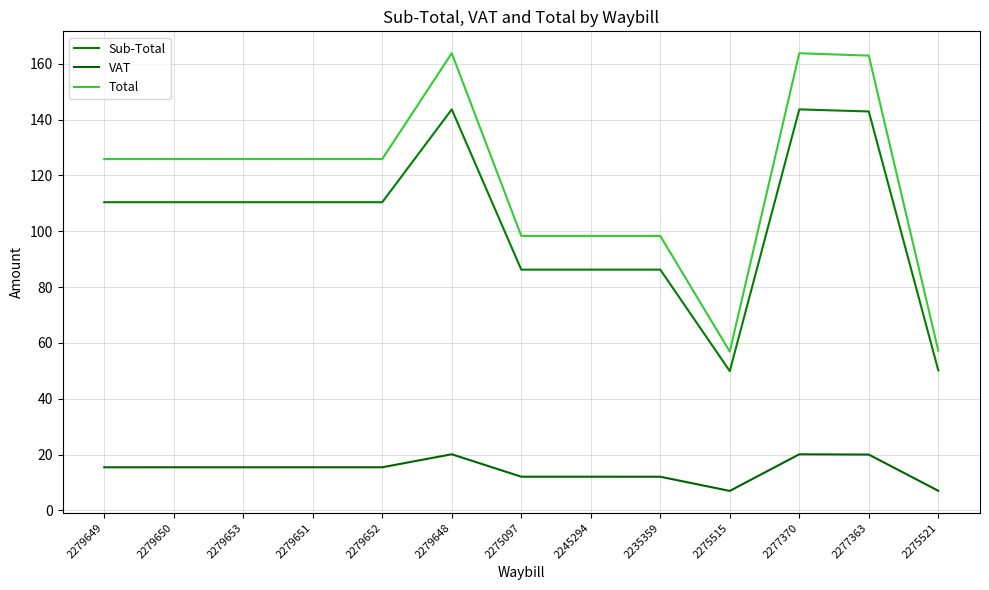

How many lines are shown in the chart?

3